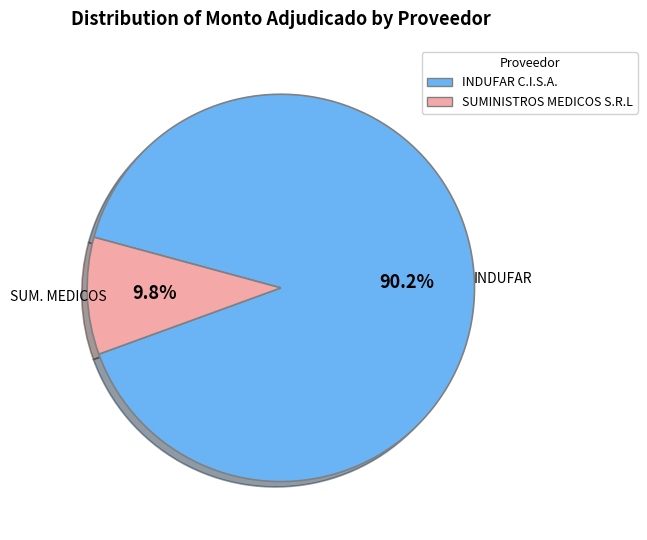

What is the ratio of the value at INDUFAR C.I.S.A. to the value at SUMINISTROS MEDICOS S.R.L?

9.2